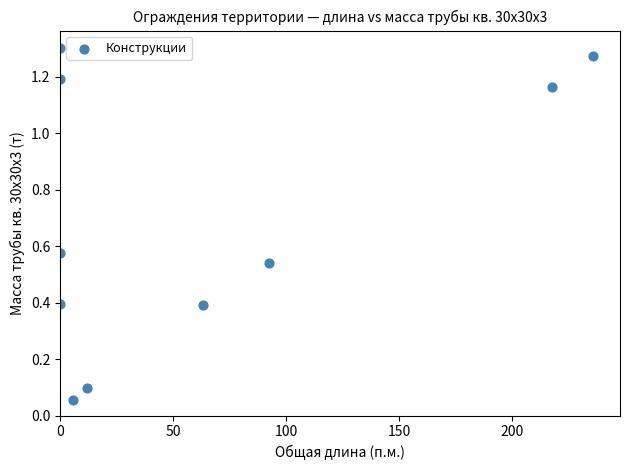

What is the range of X values (max minus min)?

235.8